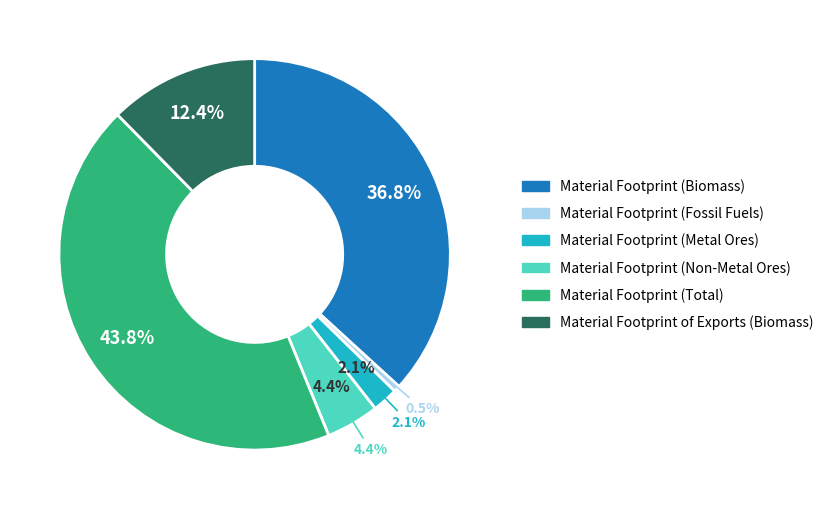

How many segments does this pie chart have?

6